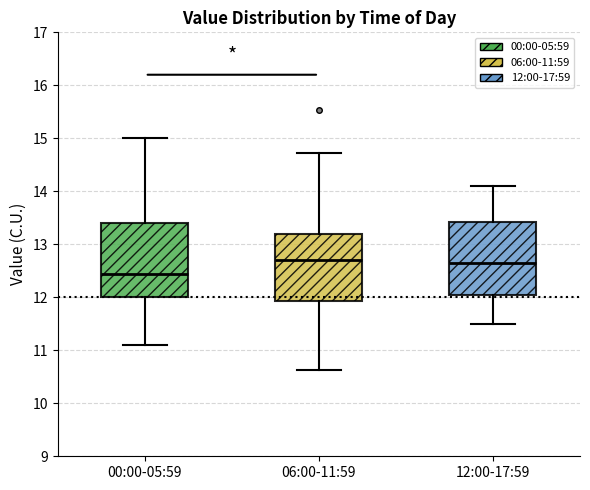

Reading left to right, transcribe this box plot: for each box, give where its median line is, the range the box spans, and where its two whiskers end, as read against the y-axis. The values are not printed on the chart, so give them approximately, as read against the axis.

00:00-05:59: median 12.4, box 12.0 to 13.4, whiskers 11.1 to 15.0
06:00-11:59: median 12.7, box 11.9 to 13.2, whiskers 10.6 to 14.7
12:00-17:59: median 12.7, box 12.1 to 13.4, whiskers 11.5 to 14.1